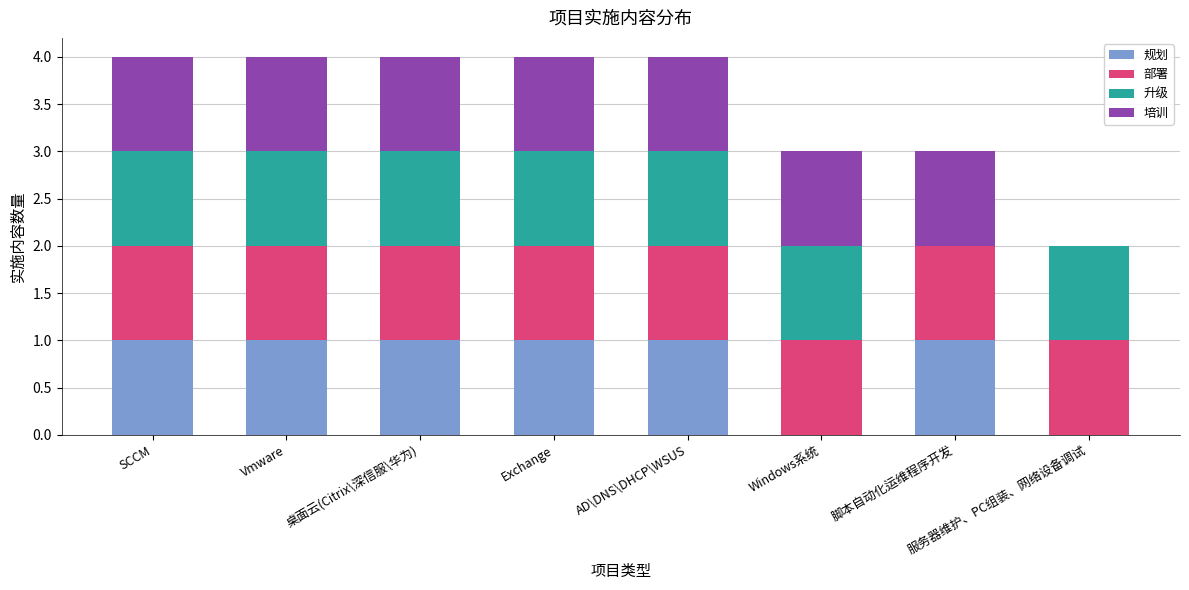

How many distinct data groups are displayed?

4